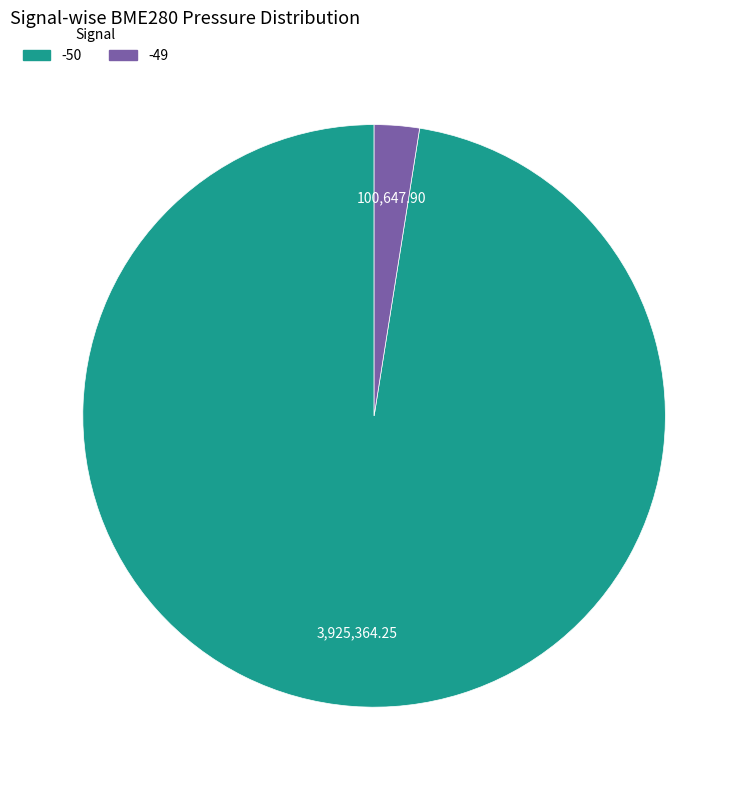

How many slices are in this pie chart?

2